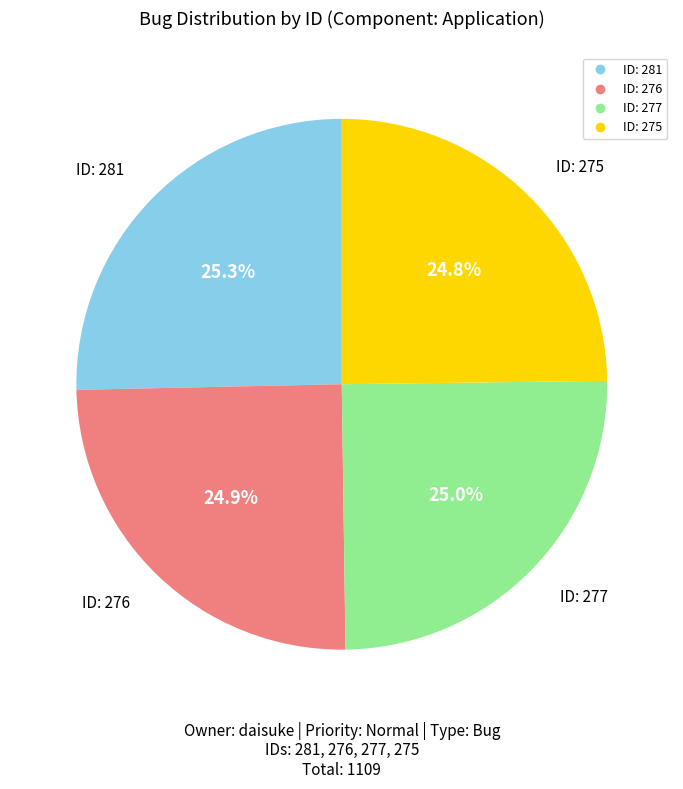

True or false: ID: 281 accounts for 25% of the total.

True